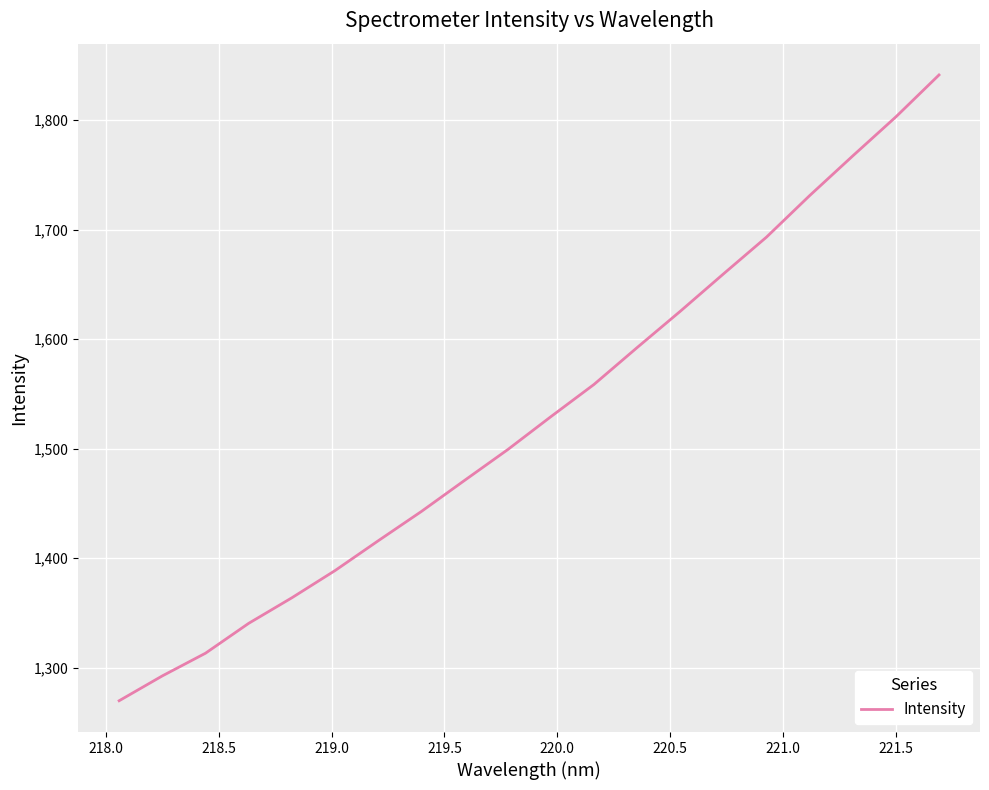

What is the average value?

1529.9